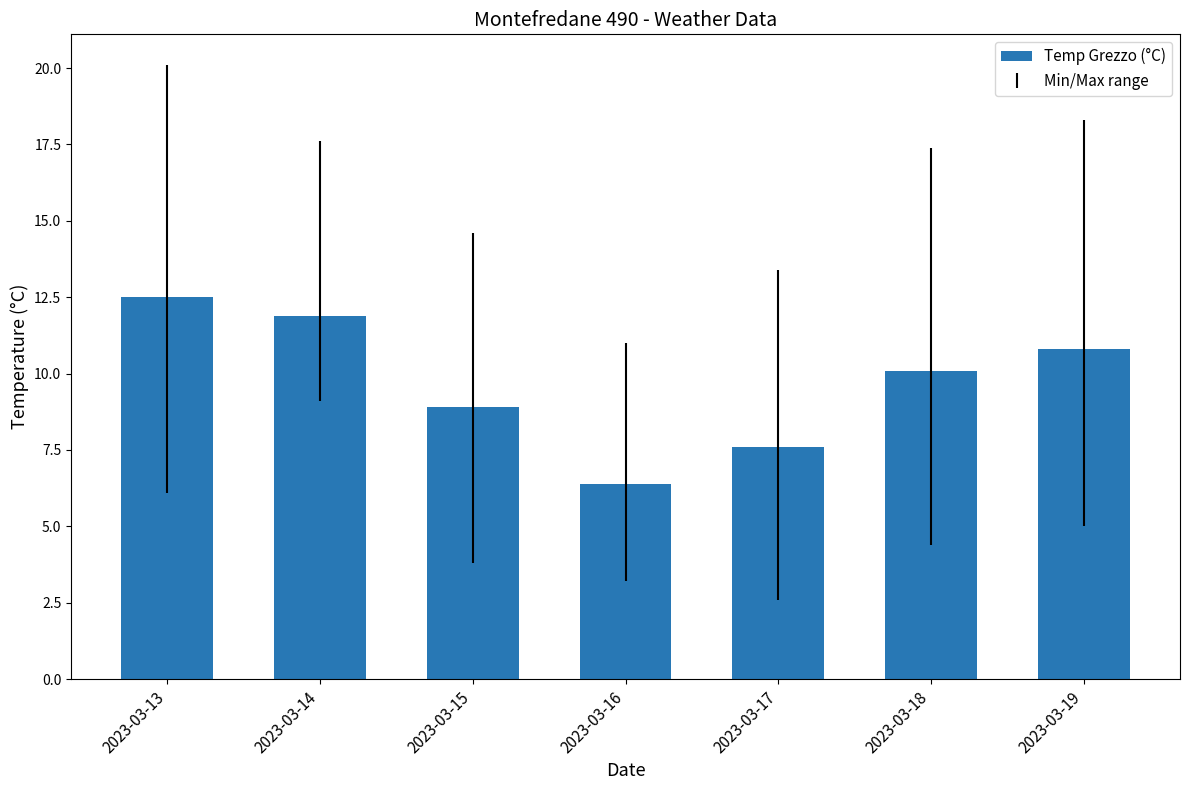

Reading right to left, what are all the values shown in this chart?

10.8	10.1	7.6	6.4	8.9	11.9	12.5